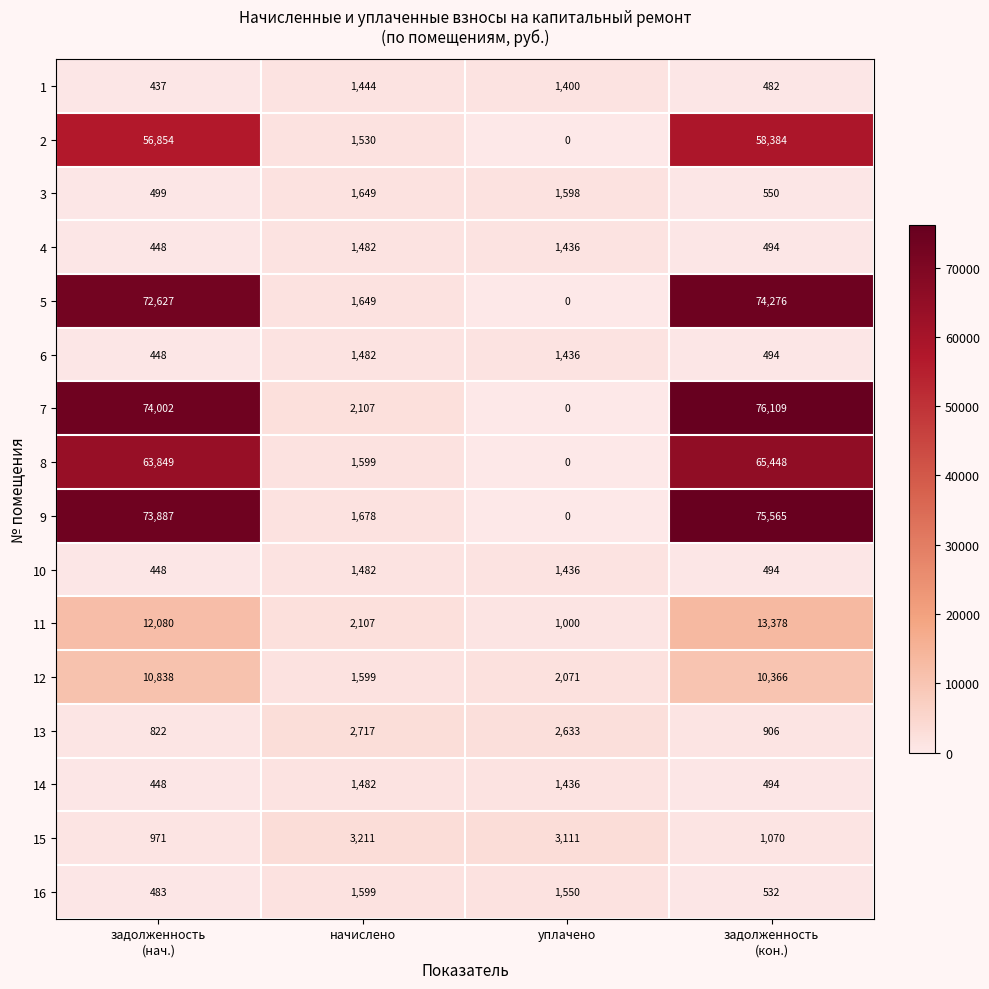

Where does the 13 series first go above 2633?

начислено